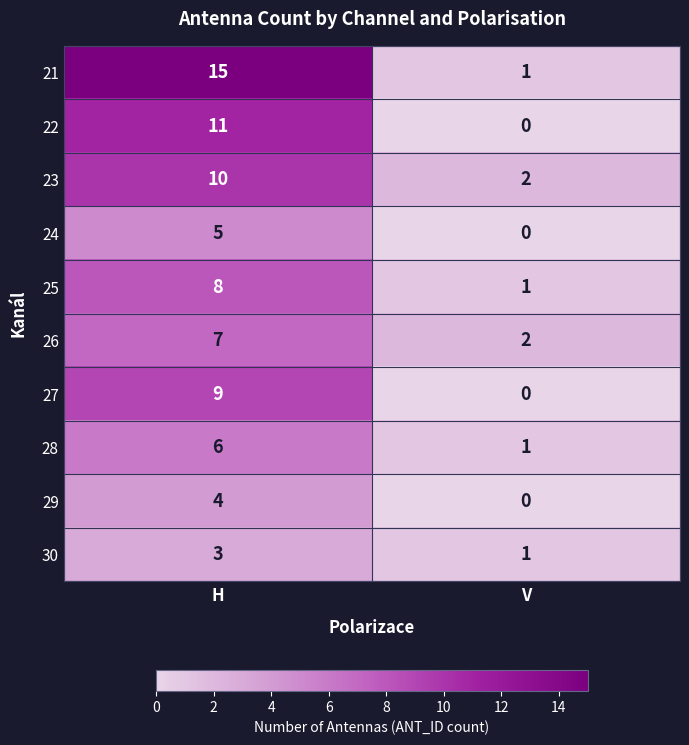

Which category has the highest value across all series?

H